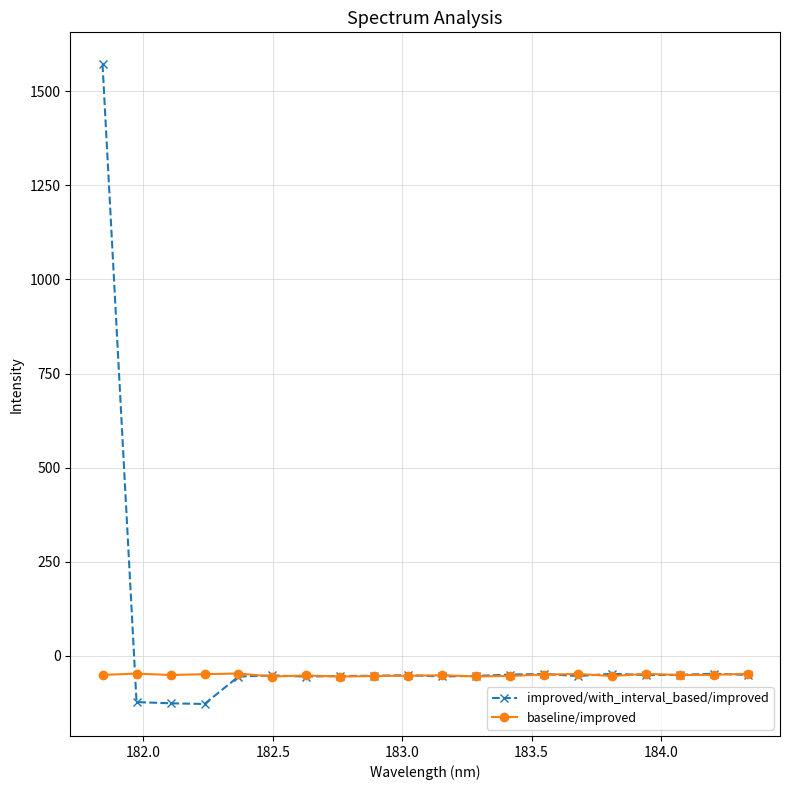

What is the value of the baseline/improved point at the 13th from the left?

-53.3